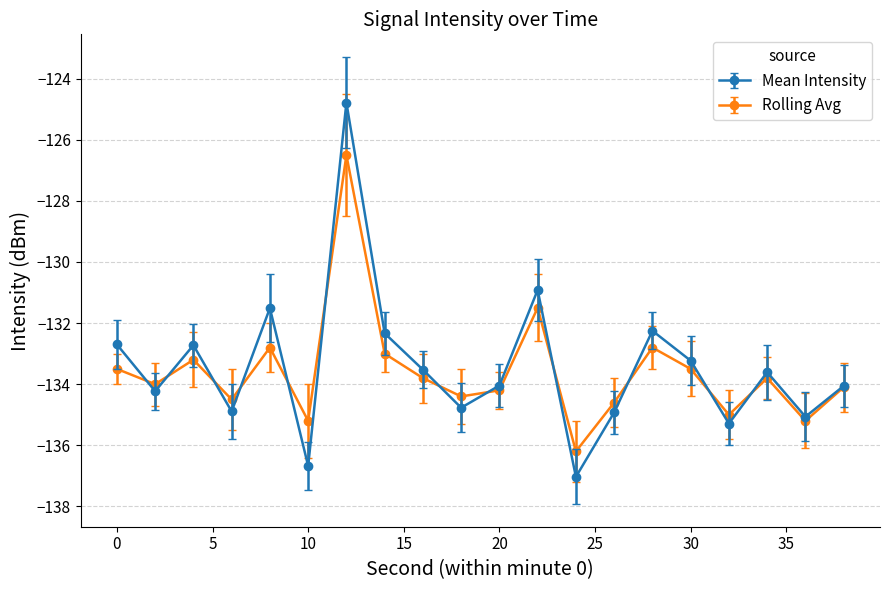

What is the value of the Mean Intensity point at the 13th from the left?

-137.0